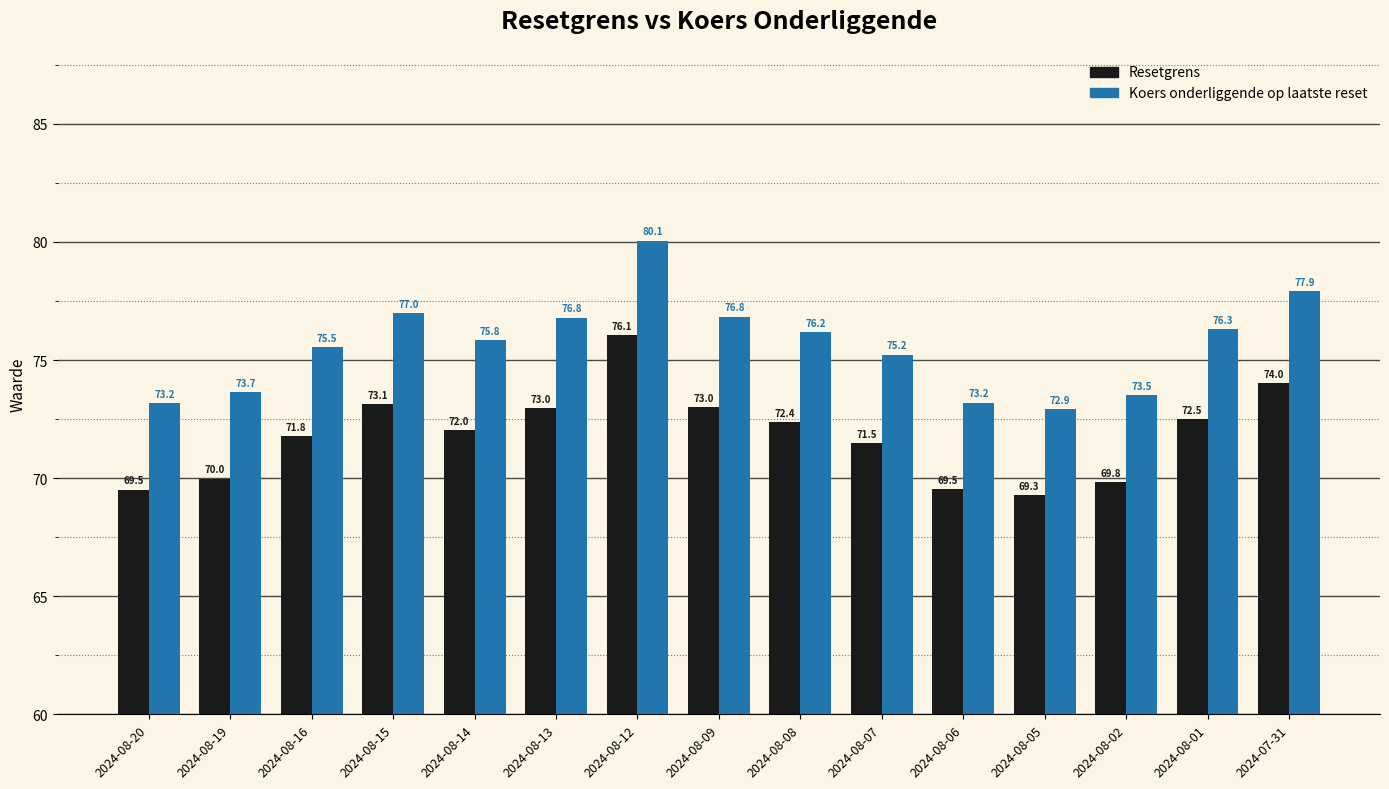

What is the difference between the highest and lowest values at 2024-08-14?

3.8